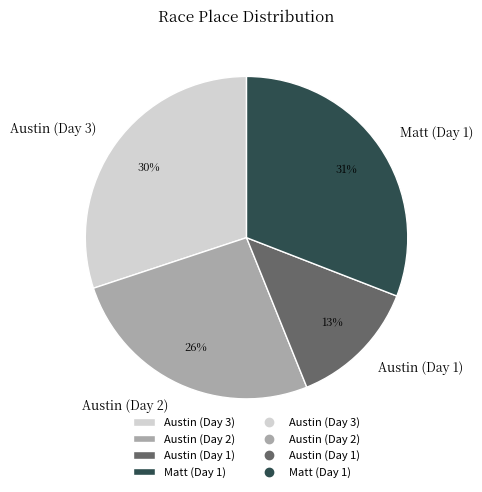

What is the ratio of the value at Austin (Day 2) to the value at Austin (Day 3)?

0.9